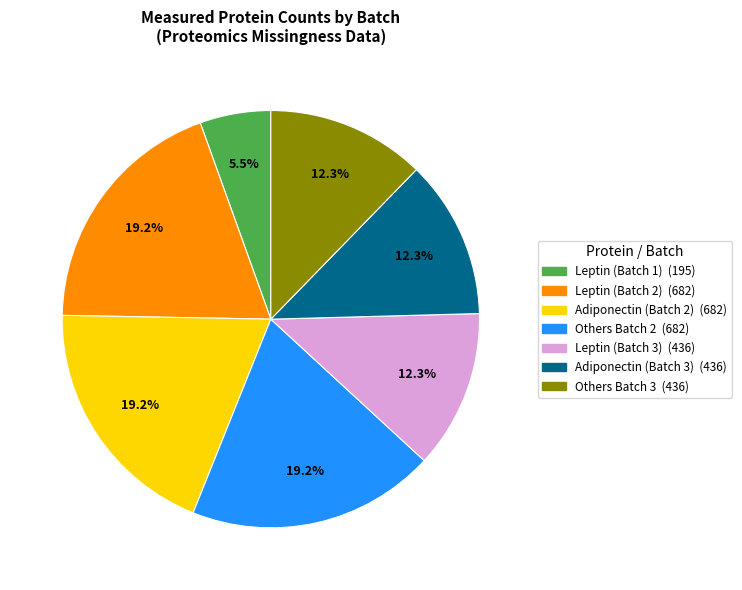

To the nearest percent, what is the difference between the largest and smallest slice percentages?

14%